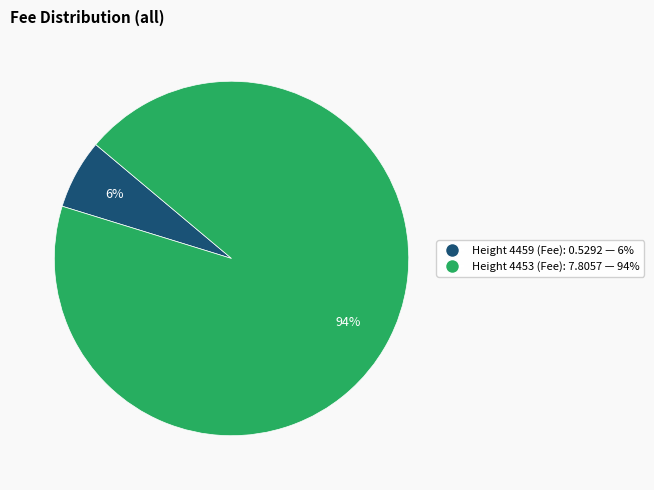

Is there any slice that represents more than half of the pie?

Yes